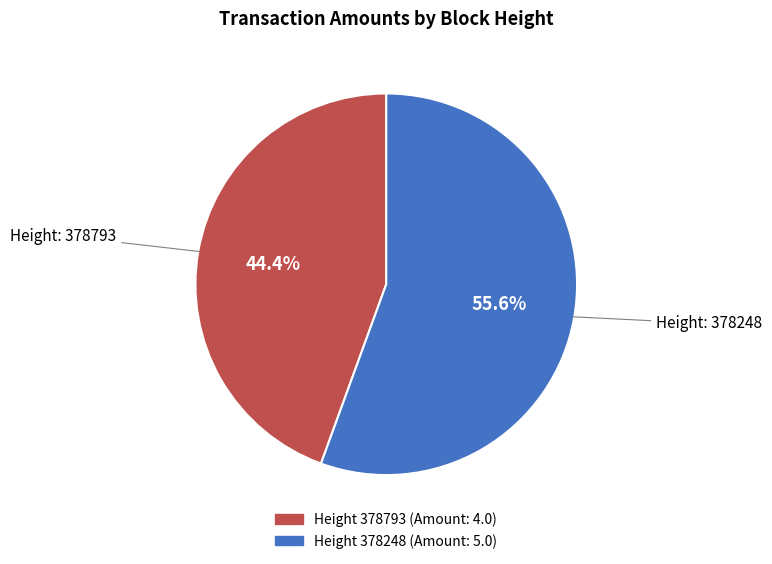

Is there any slice that represents more than half of the pie?

Yes